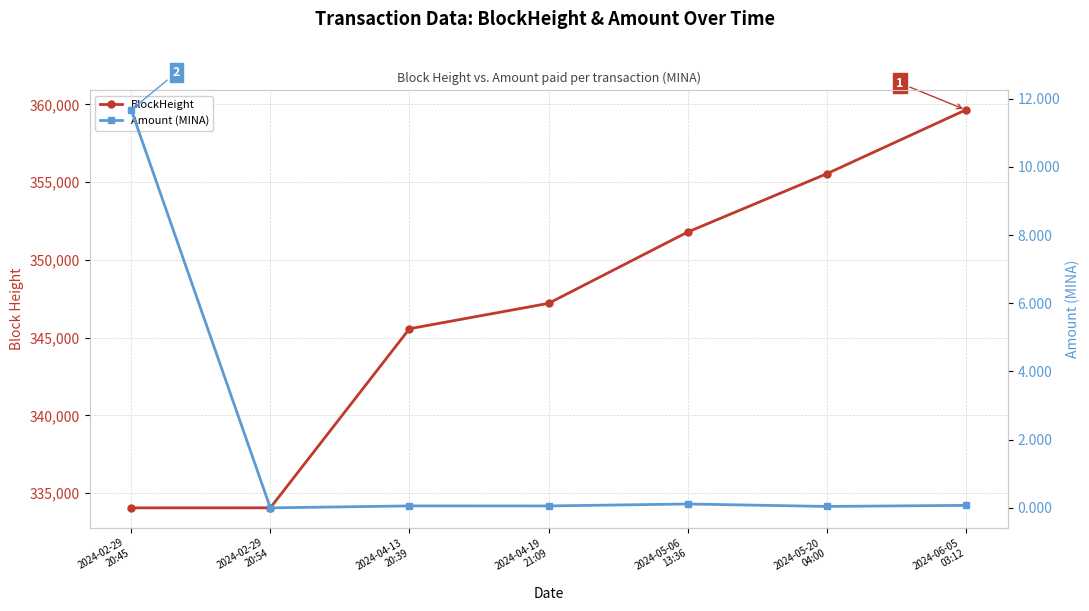

What is the maximum value for Amount (MINA)?

11.7